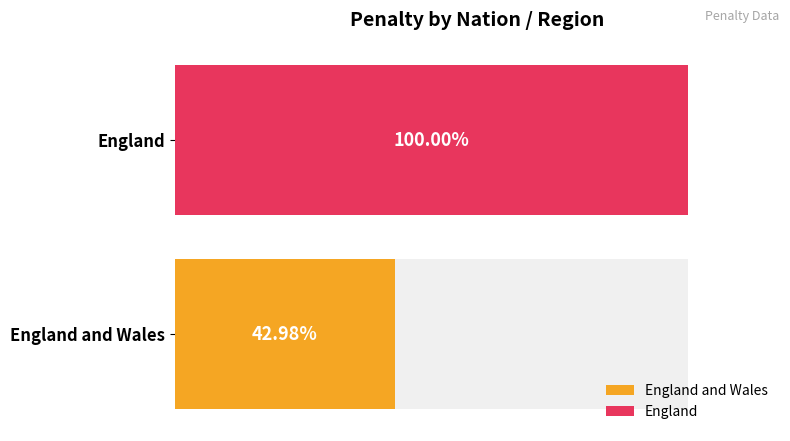

Which category has the highest value across all series?

England